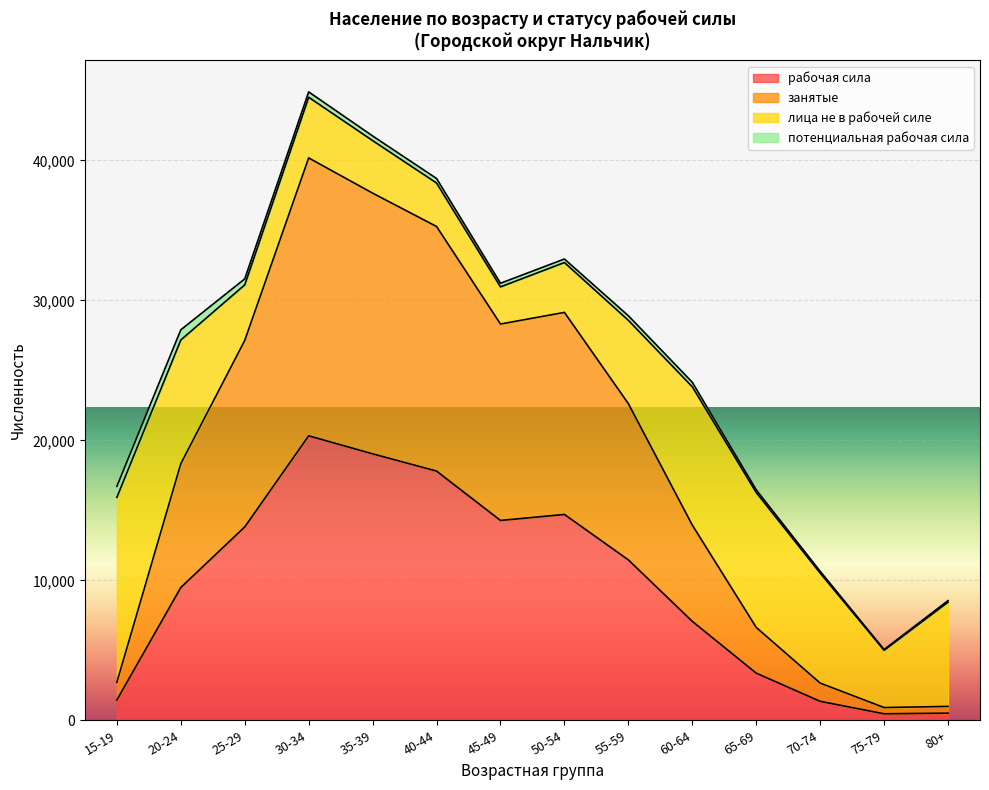

What are all the series names shown in the legend?

рабочая сила, занятые, лица не в рабочей силе, потенциальная рабочая сила